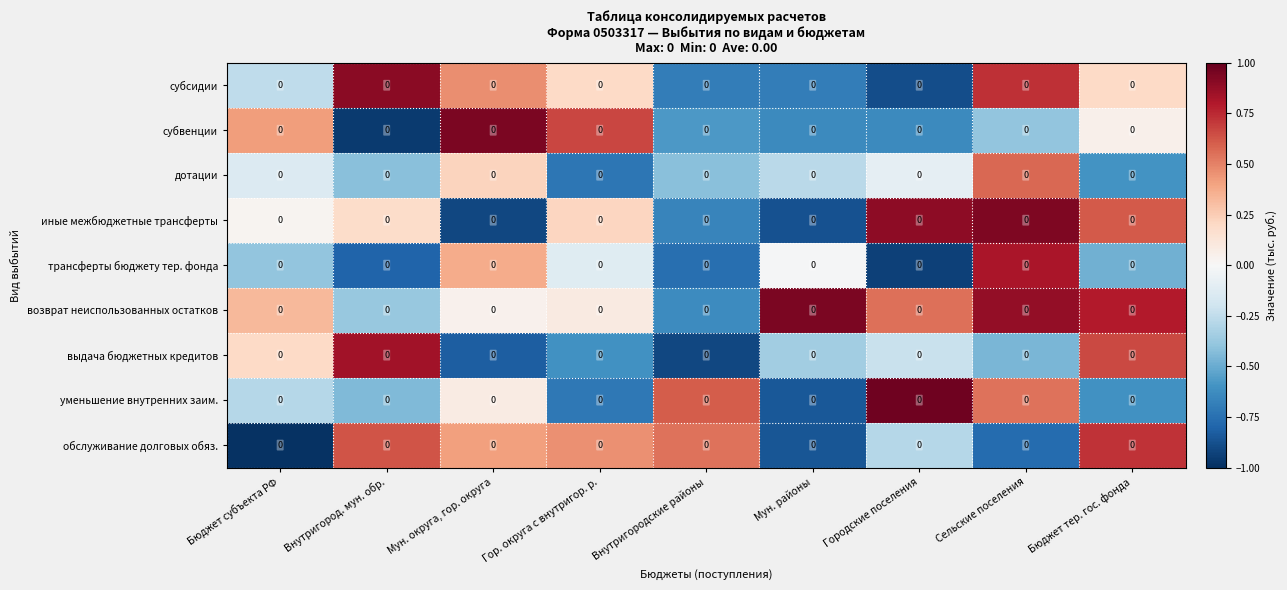

The value of возврат неиспользованных остатков at Бюджет субъекта РФ is 0.2. True or false?

False